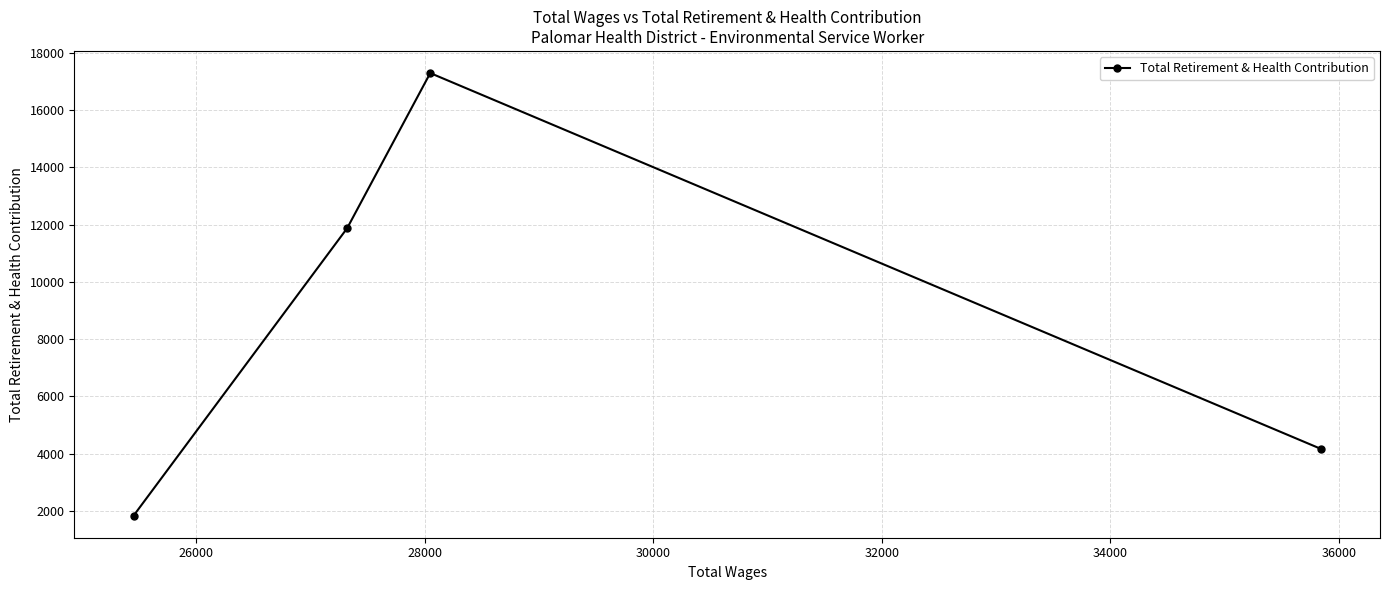

What is the minimum value shown in the chart?

1843